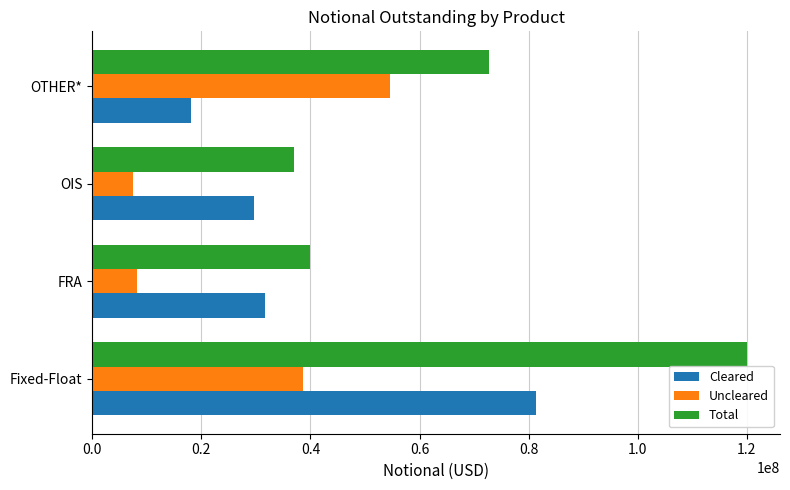

At Fixed-Float, list the series in order from largest to smallest.

Total, Cleared, Uncleared